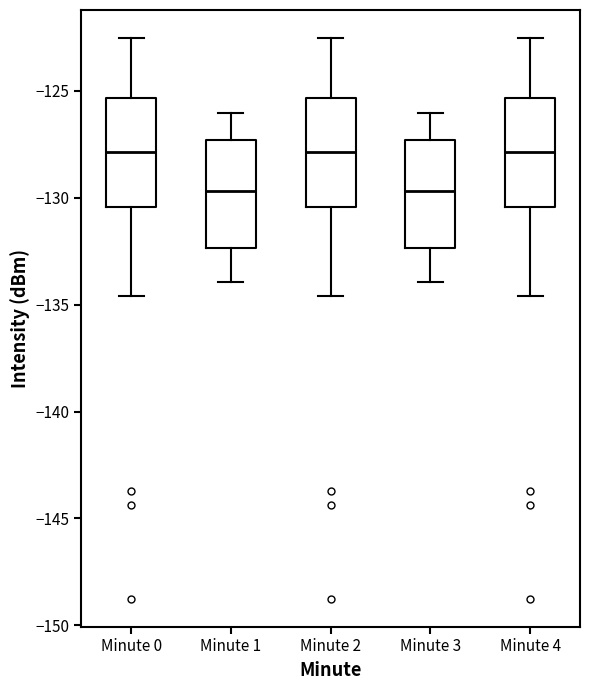

Reading left to right, transcribe this box plot: for each box, give where its median line is, the range the box spans, and where its two whiskers end, as read against the y-axis. The values are not printed on the chart, so give them approximately, as read against the axis.

Minute 0: median -128.0, box -130.5 to -125.5, whiskers -134.5 to -122.5
Minute 1: median -129.5, box -132.5 to -127.5, whiskers -134.0 to -126.0
Minute 2: median -128.0, box -130.5 to -125.5, whiskers -134.5 to -122.5
Minute 3: median -129.5, box -132.5 to -127.5, whiskers -134.0 to -126.0
Minute 4: median -128.0, box -130.5 to -125.5, whiskers -134.5 to -122.5